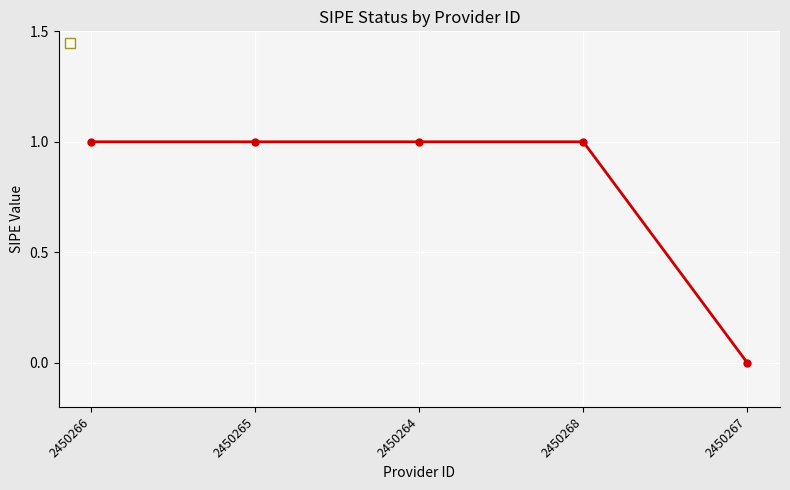

What is the sum of all values?

4